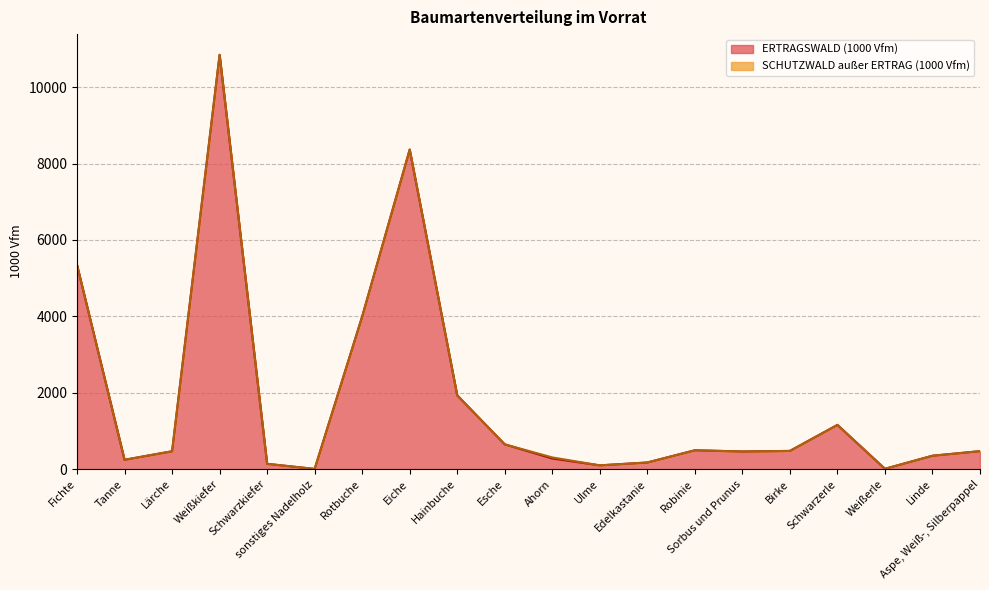

What is the change in value from Sorbus und Prunus to Schwarzerle?

+696